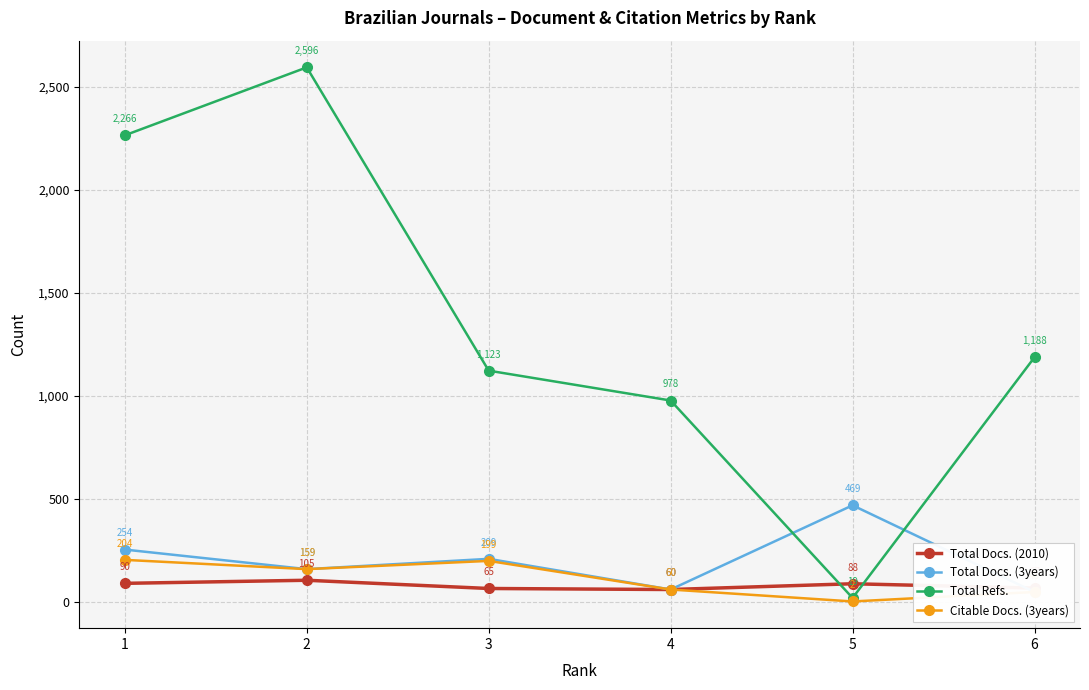

Reading right to left, what are all the values shown in this chart?

Total Docs. (2010): 6=67	5=88	4=60	3=65	2=105	1=90
Total Docs. (3years): 6=48	5=469	4=60	3=209	2=159	1=254
Total Refs.: 6=1188	5=19	4=978	3=1123	2=2596	1=2266
Citable Docs. (3years): 6=48	5=2	4=60	3=199	2=159	1=204